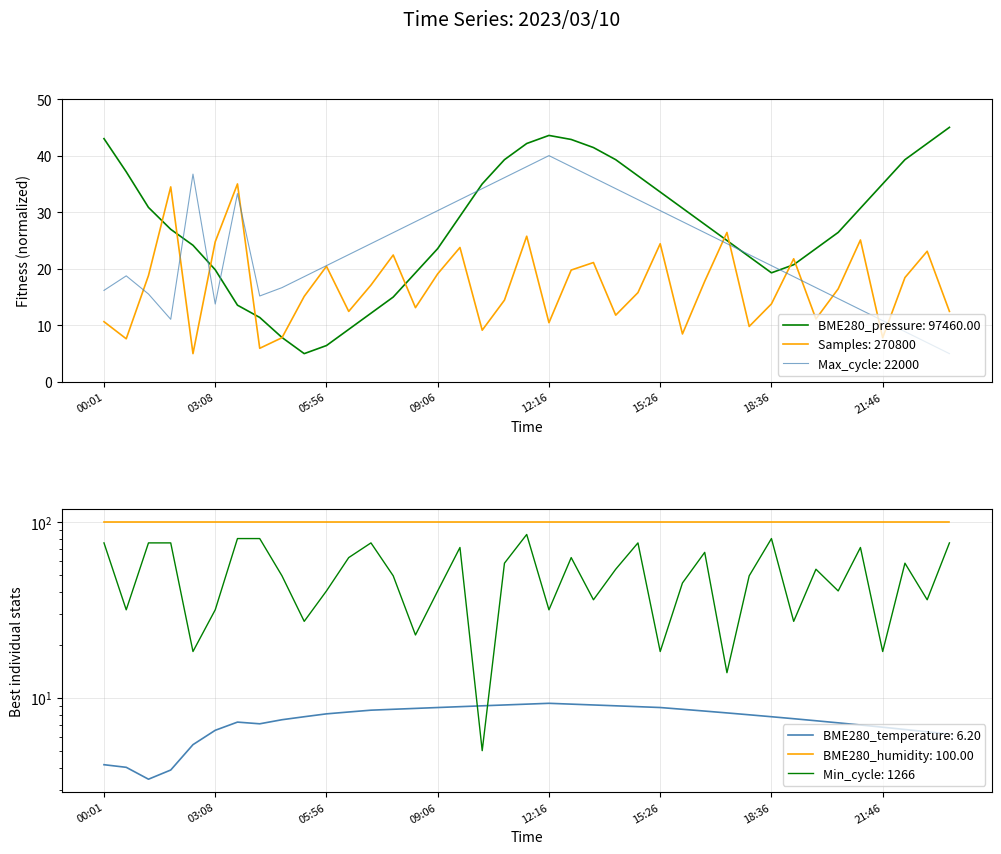

What is the average value of the Min_cycle series?

50.7